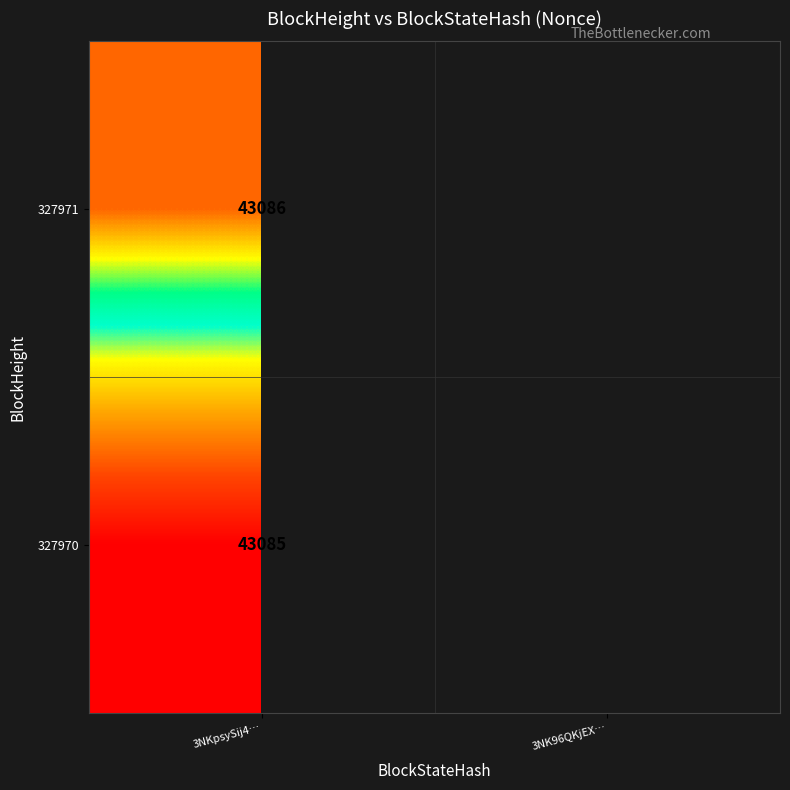

The value of 327970 at 3NKpsySij4… is 43085. True or false?

True